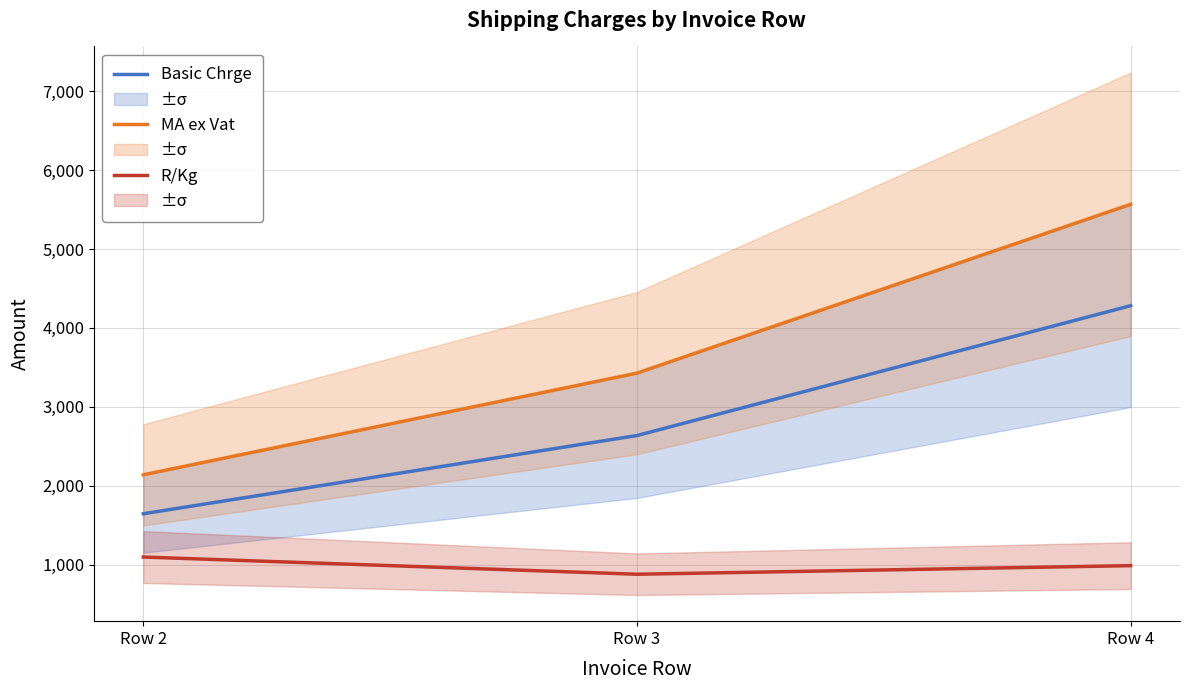

Which series changed the most between Row 3 and Row 4?

MA ex Vat